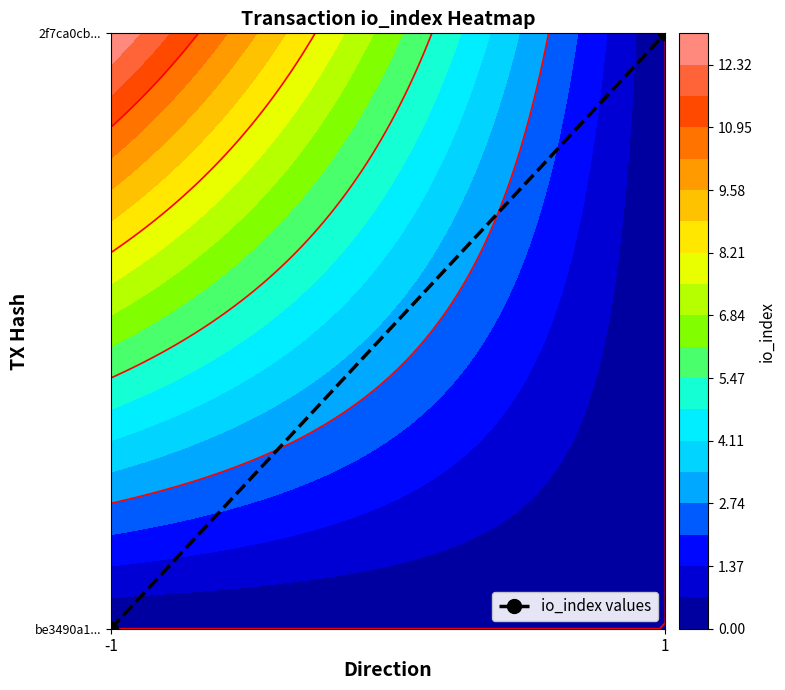

What is the greatest value displayed?

1